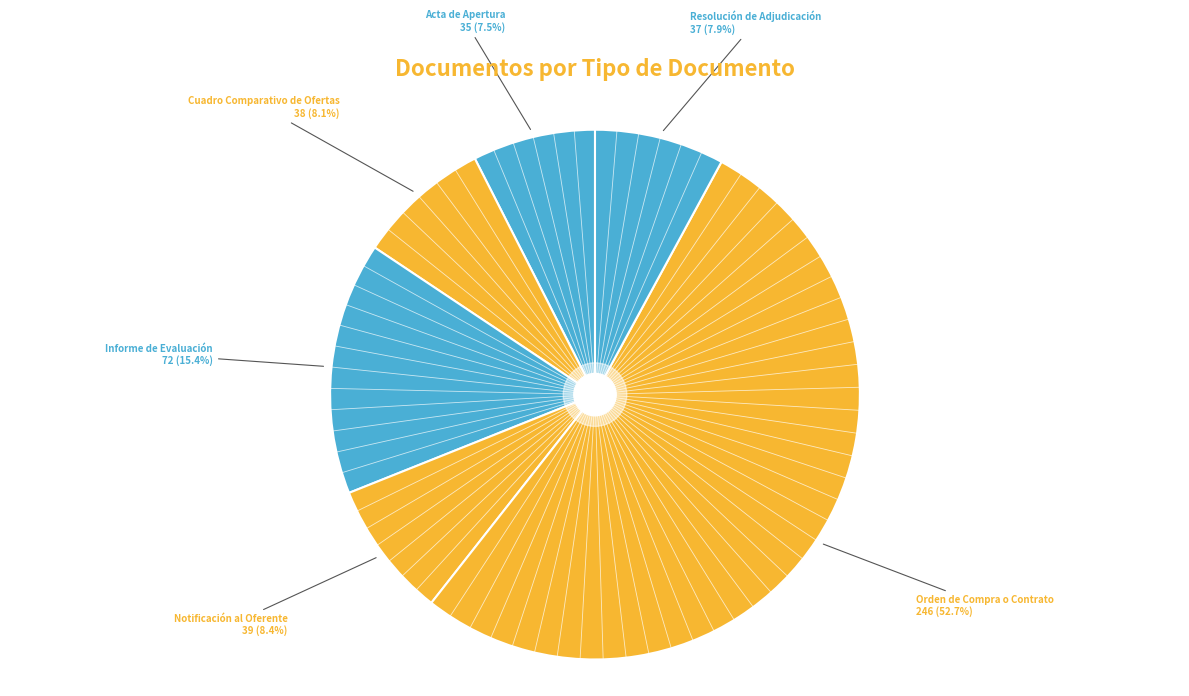

Is there a majority slice in this chart?

Yes